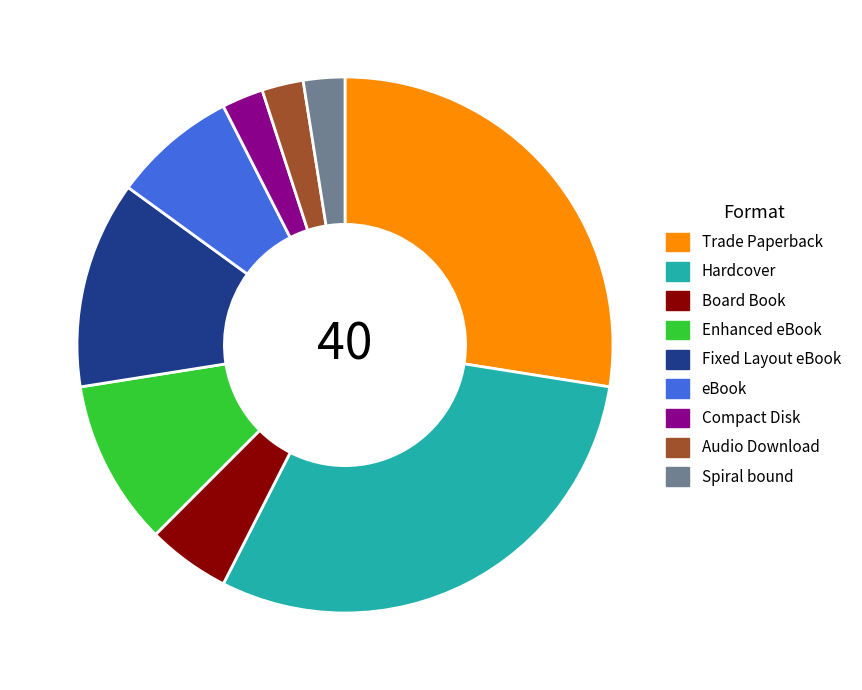

Is there any slice that represents more than half of the pie?

No